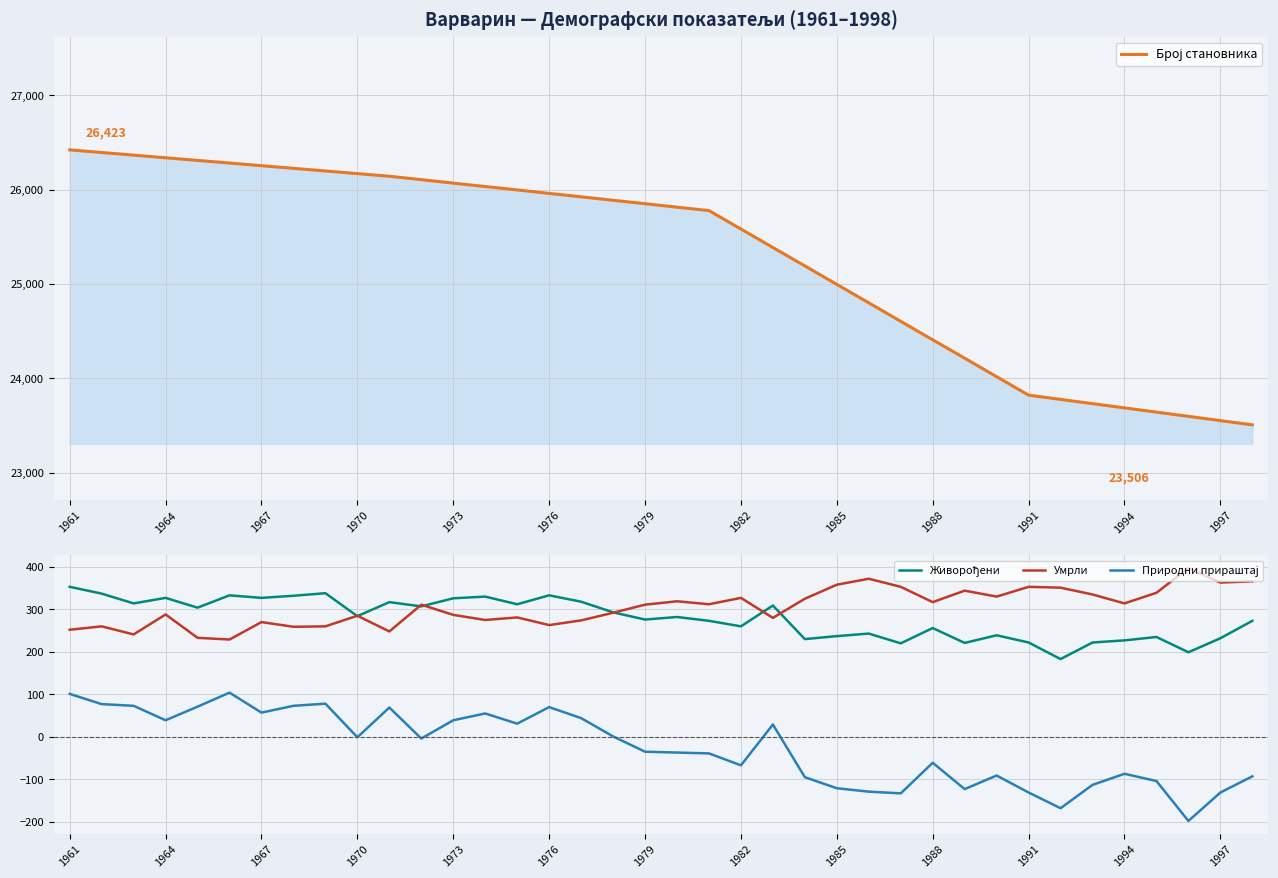

Is it true that Умрли equals 288 at 1964?

True